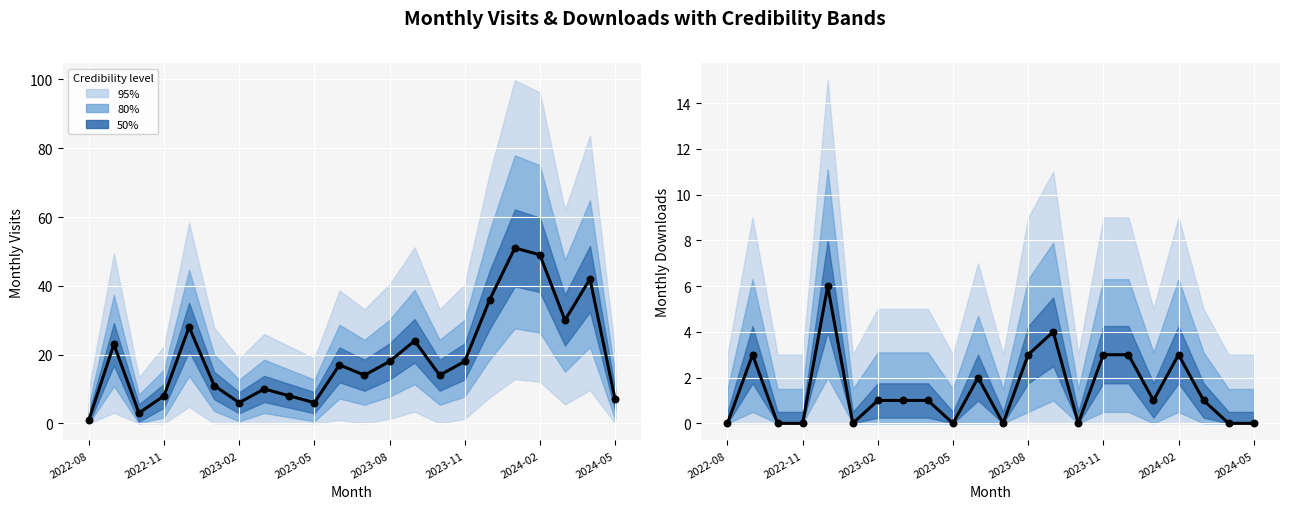

Which has a higher value, 19 or 2024-05?

19